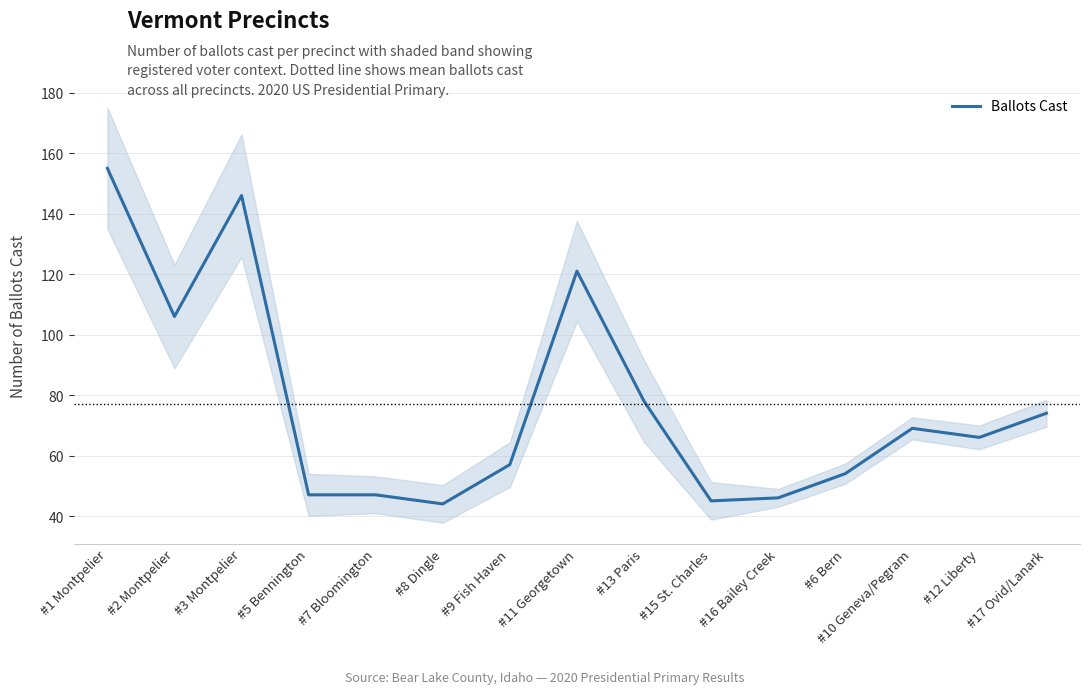

What is the greatest value displayed?

155